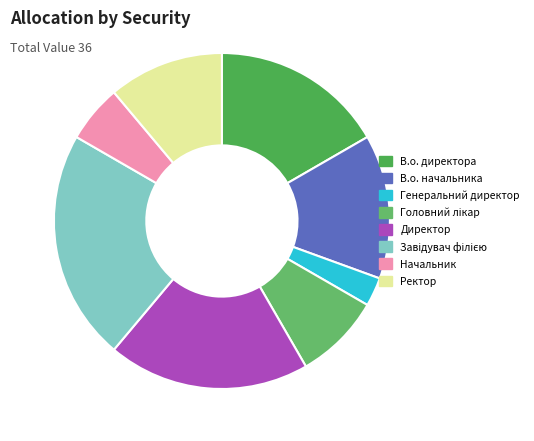

How many segments does this pie chart have?

8